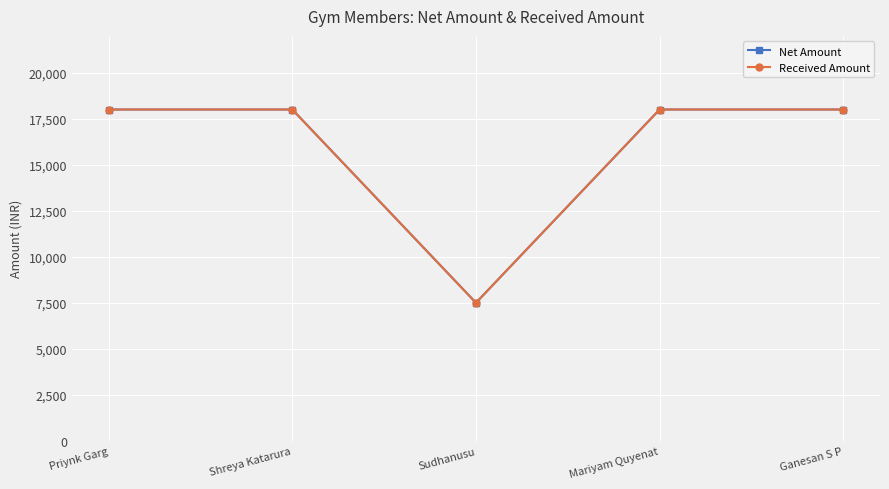

Is this an area chart (filled region under the line)?

No